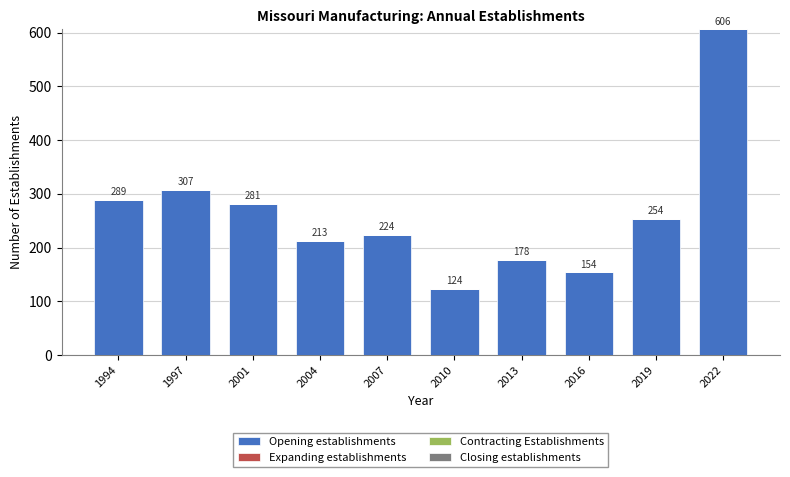

Count the number of categories in the chart.

10